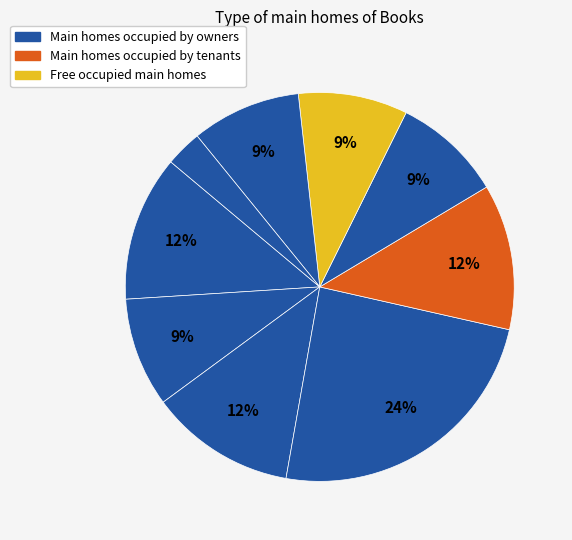

Count the number of slices in the pie.

9